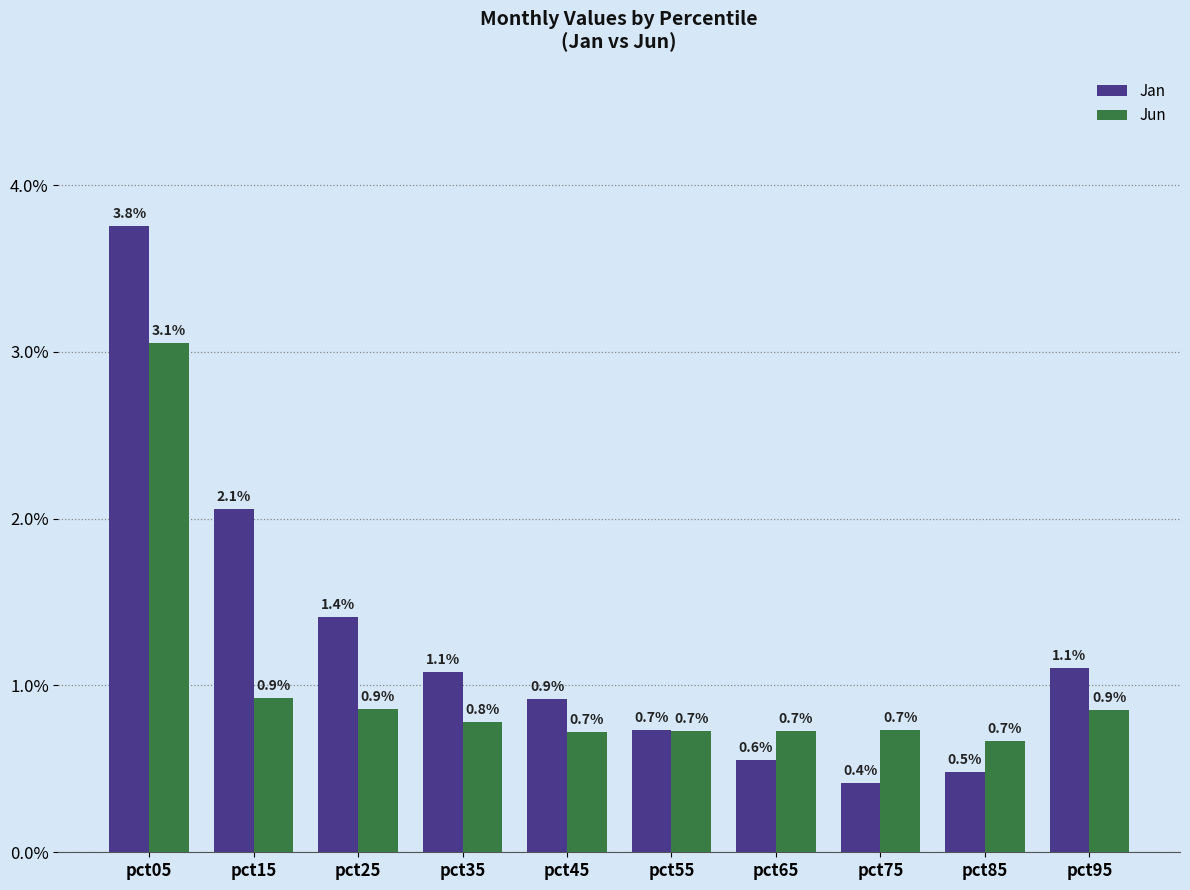

What is the spread (max minus min) of values at pct35?

0.3